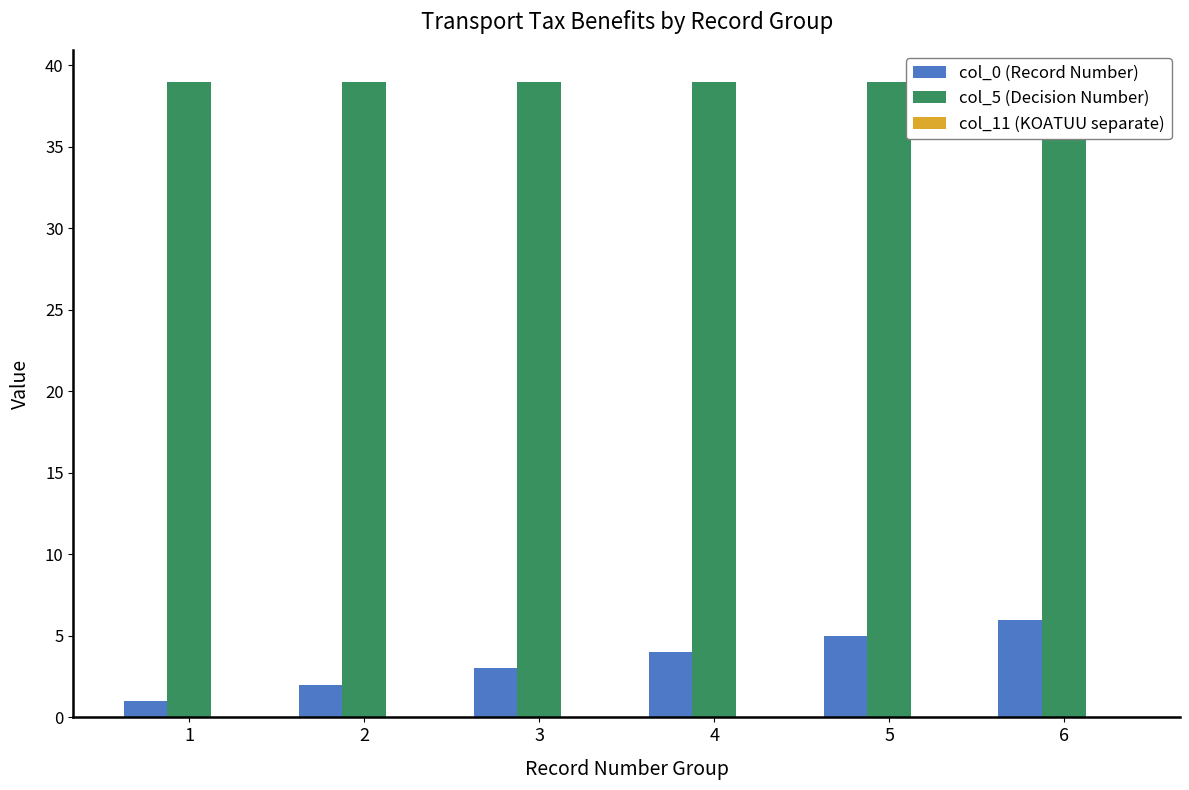

What is the difference between the maximum and minimum values in the col_0 (Record Number) series?

5